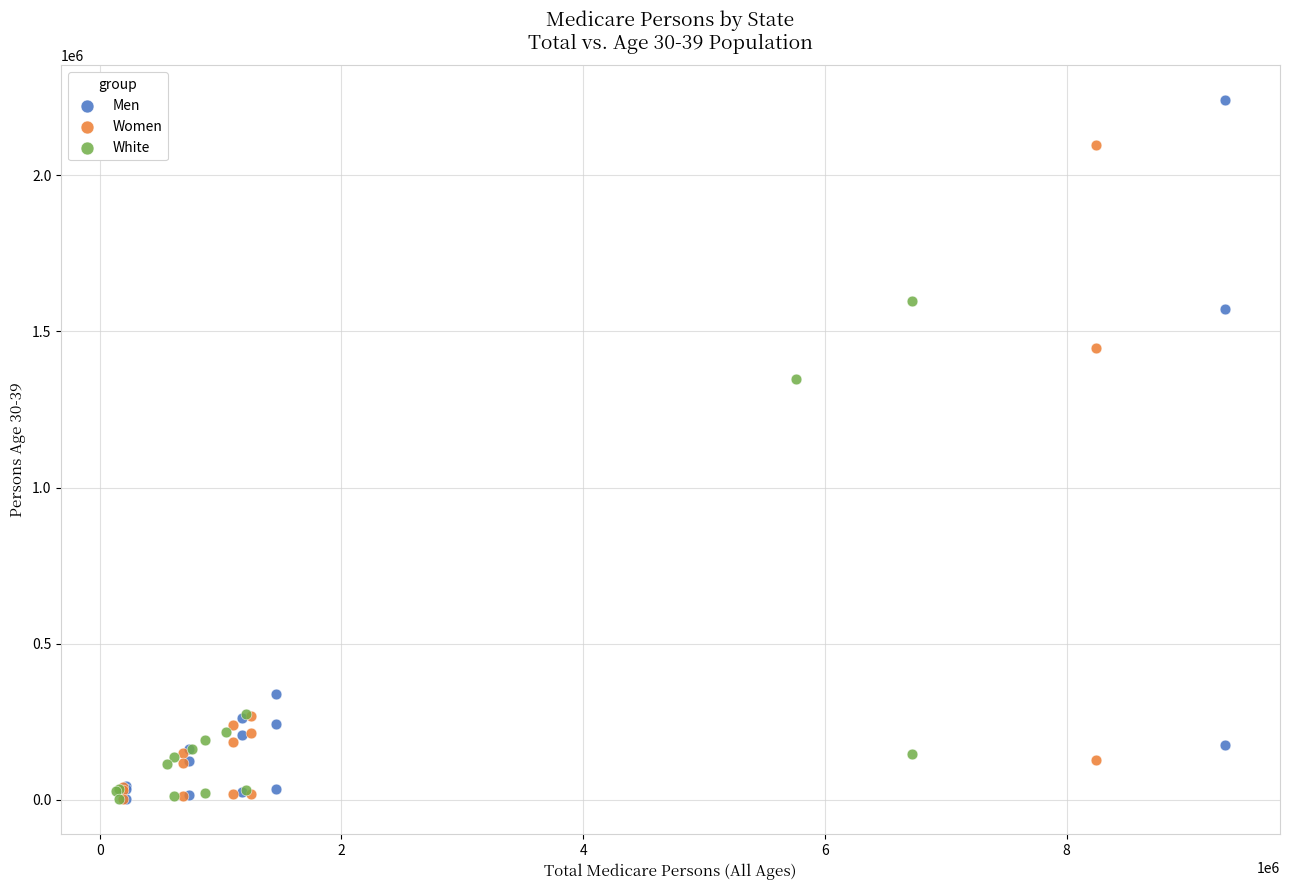

What are all the series names shown in the legend?

Men, Women, White